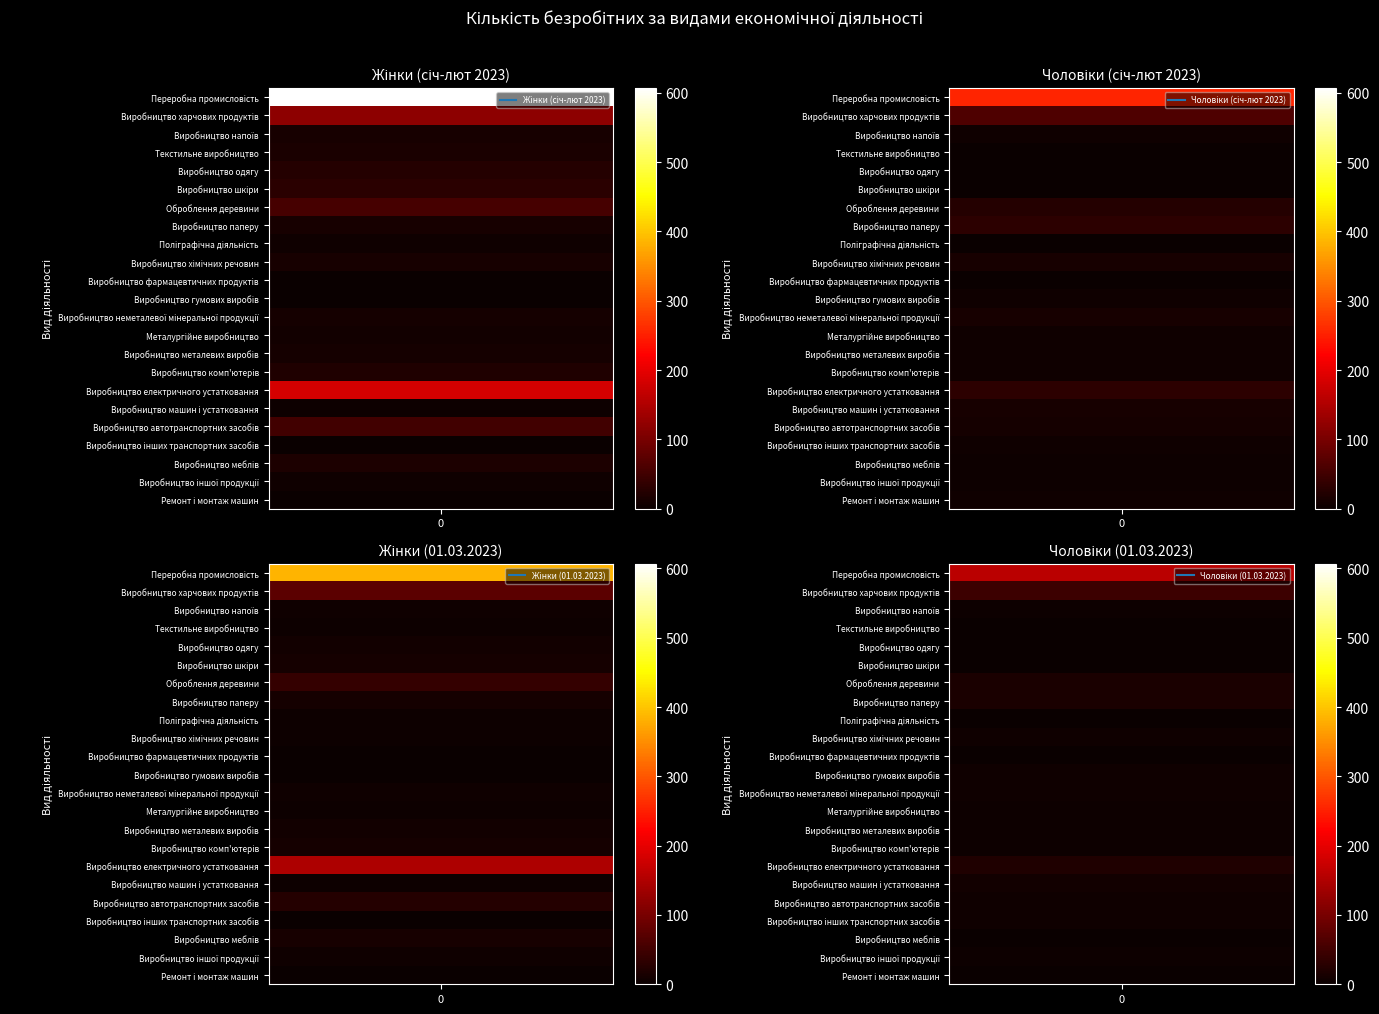

List the labels in order of Виробництво напоїв value, smallest first.

Текстильне виробництво, Виробництво харчових продуктів, Виробництво напоїв, Переробна промисловість